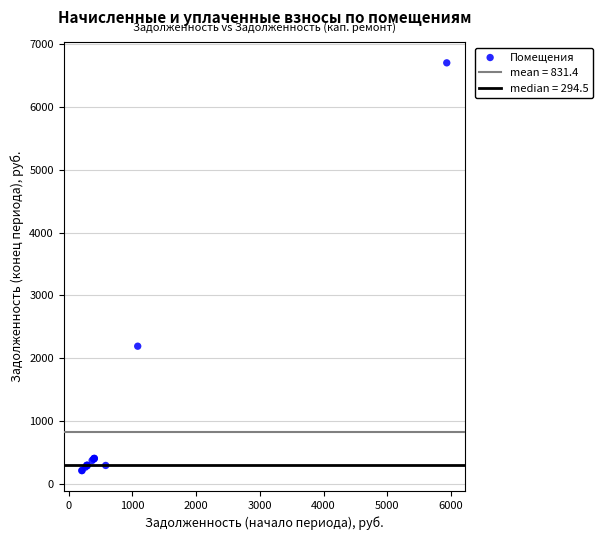

What Y value in the scatter plot is closest to 3458?

2191.7